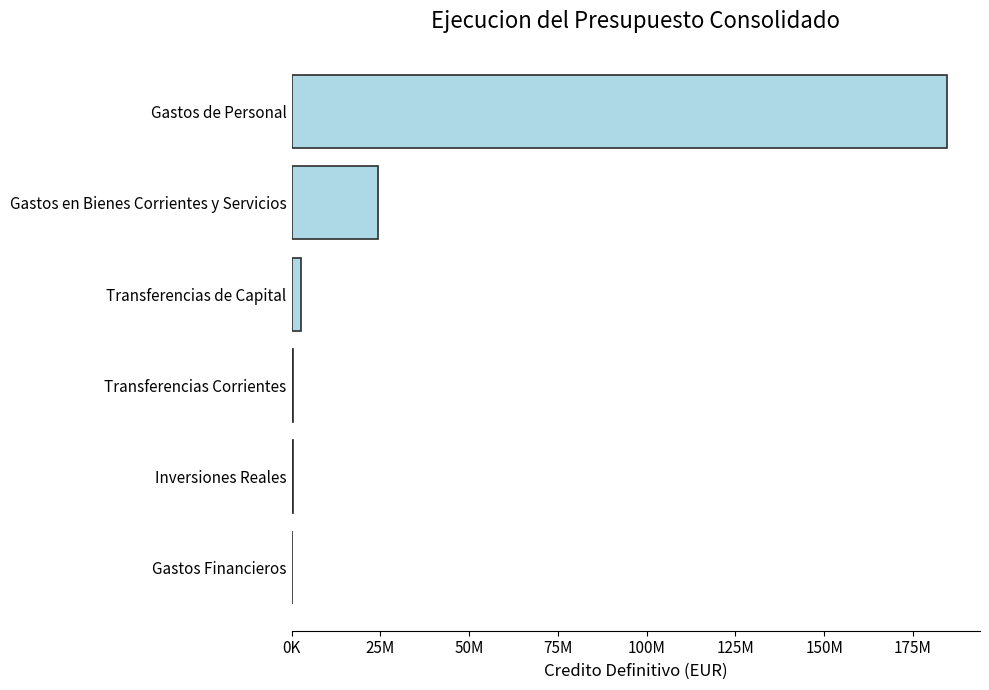

At which label is the value closest to 92440814?

Gastos en Bienes Corrientes y Servicios